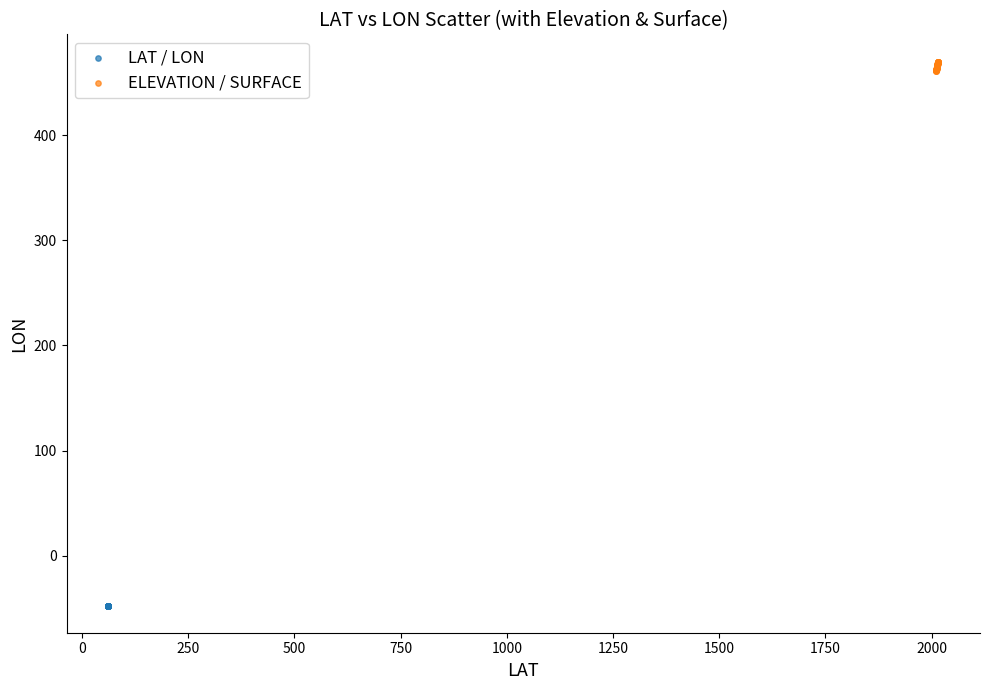

What are all the series names shown in the legend?

LAT / LON, ELEVATION / SURFACE